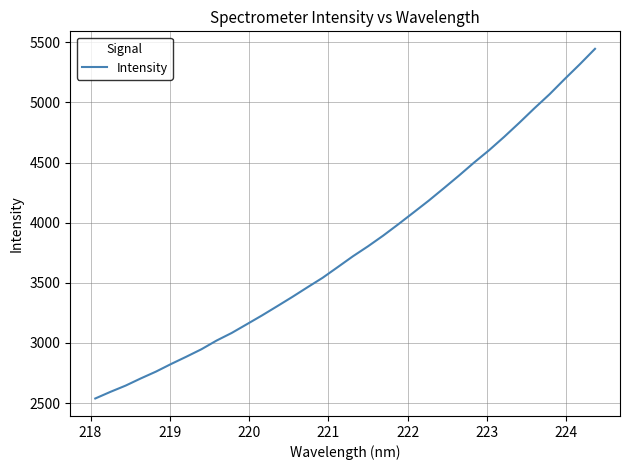

What is the smallest value displayed?

2537.8